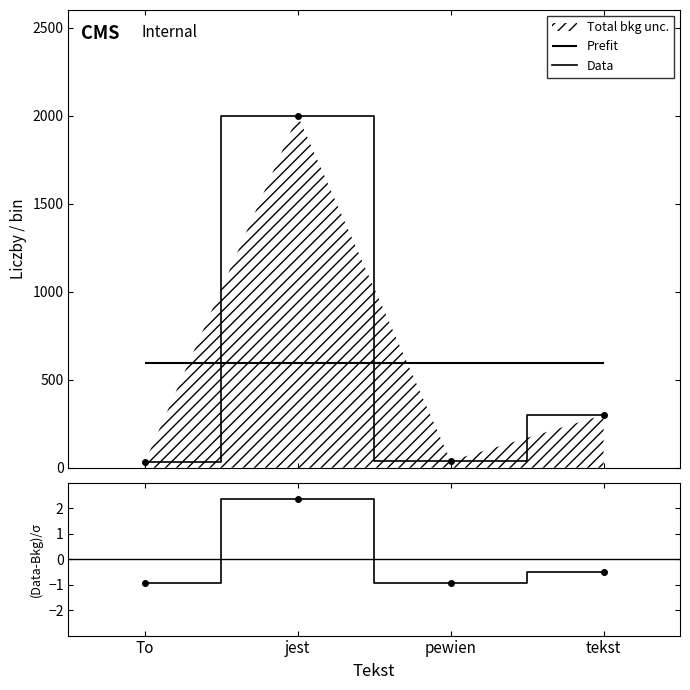

What is the value of the Data point at the 3rd from the left?

39.3